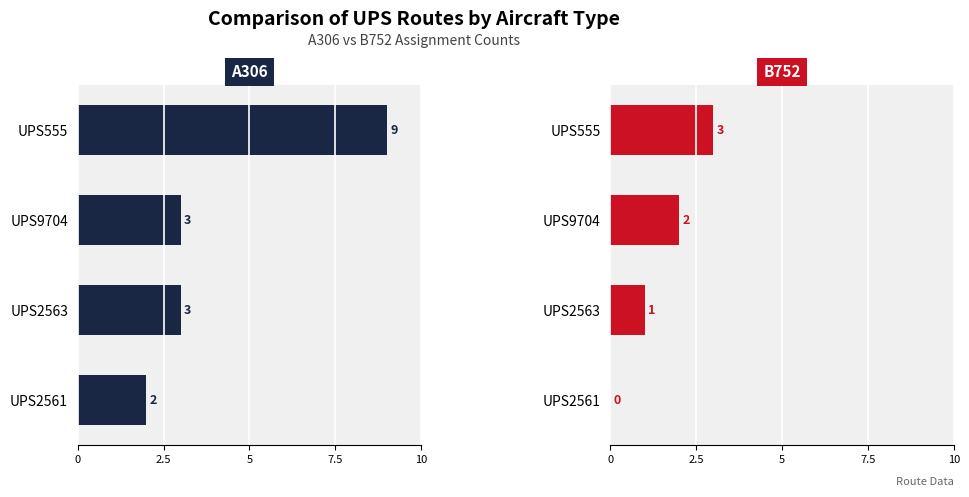

What is the difference between the maximum and minimum values in the A306 series?

7